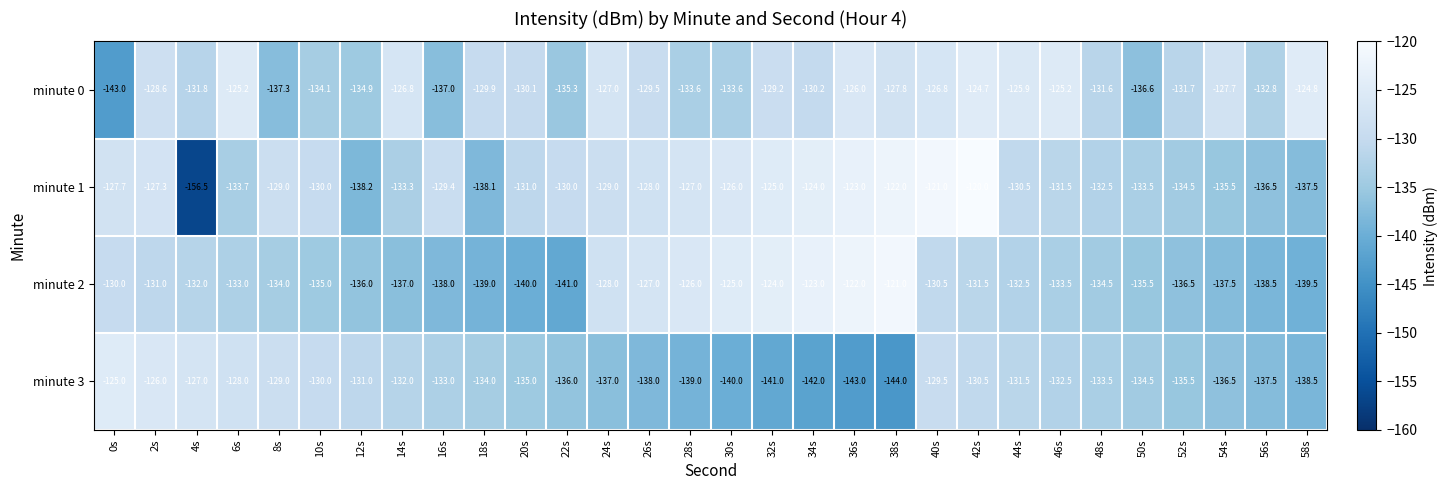

Count the number of categories in the chart.

30